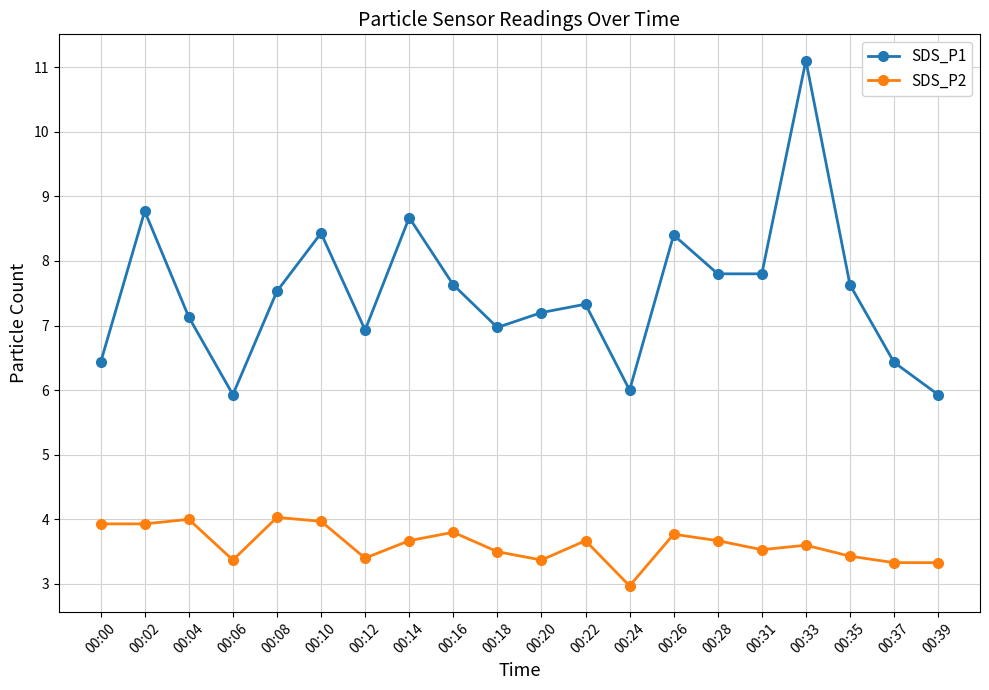

What is the average value of the SDS_P2 series?

3.6